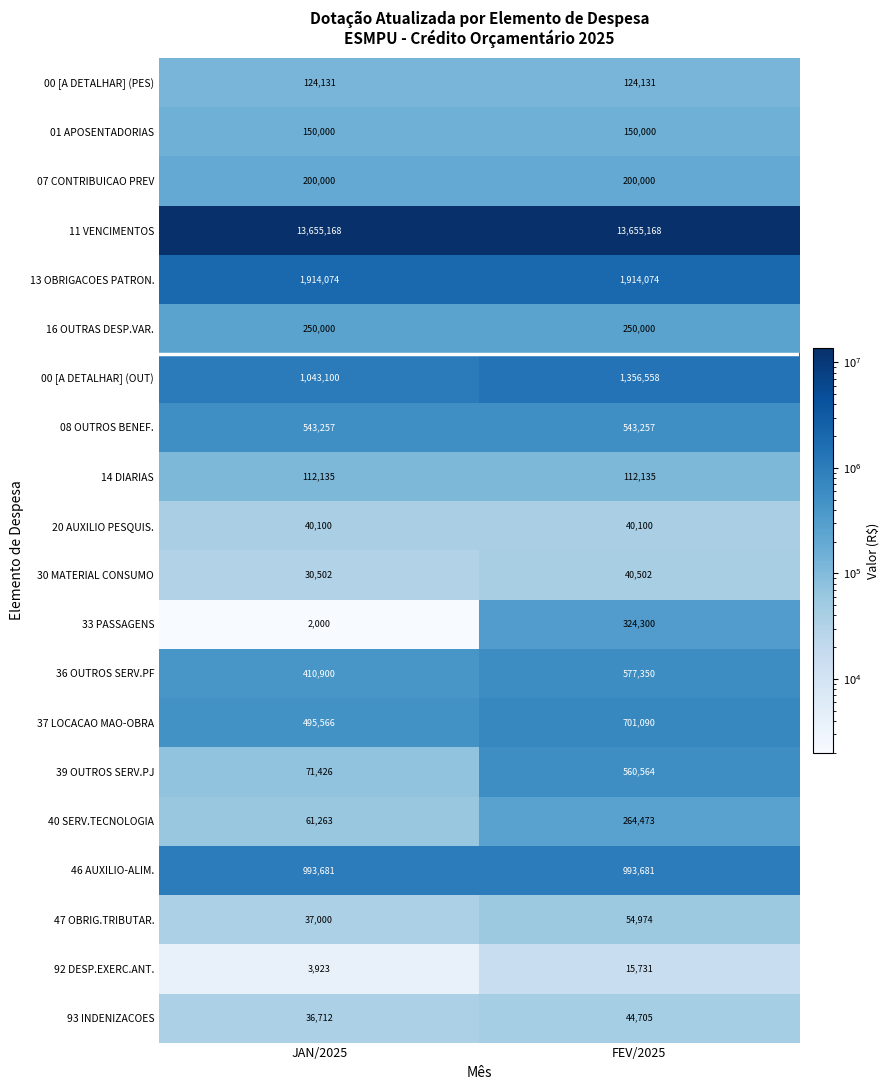

What is the smallest value displayed?

2000